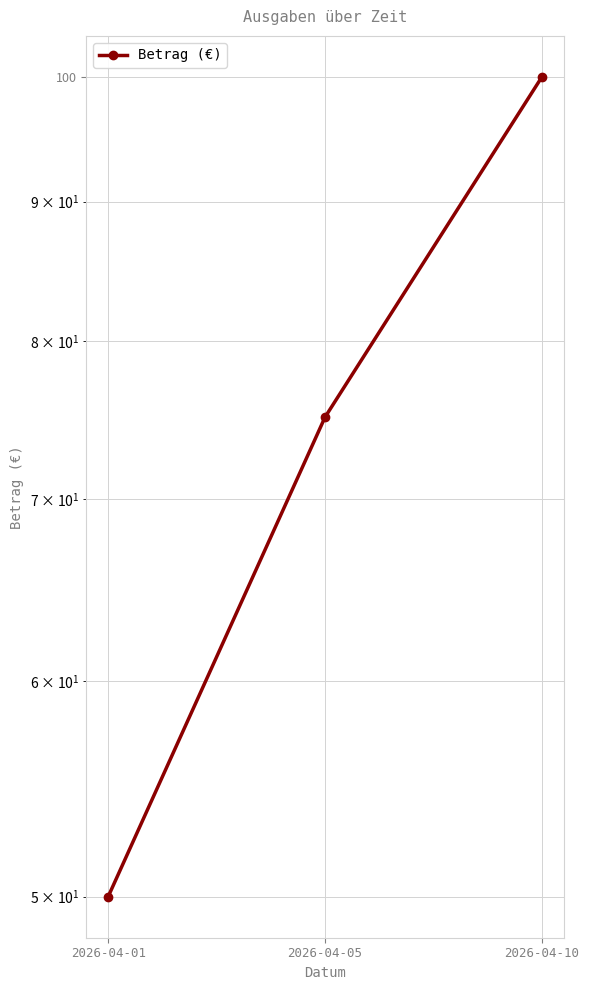

What is the maximum value shown in the chart?

100